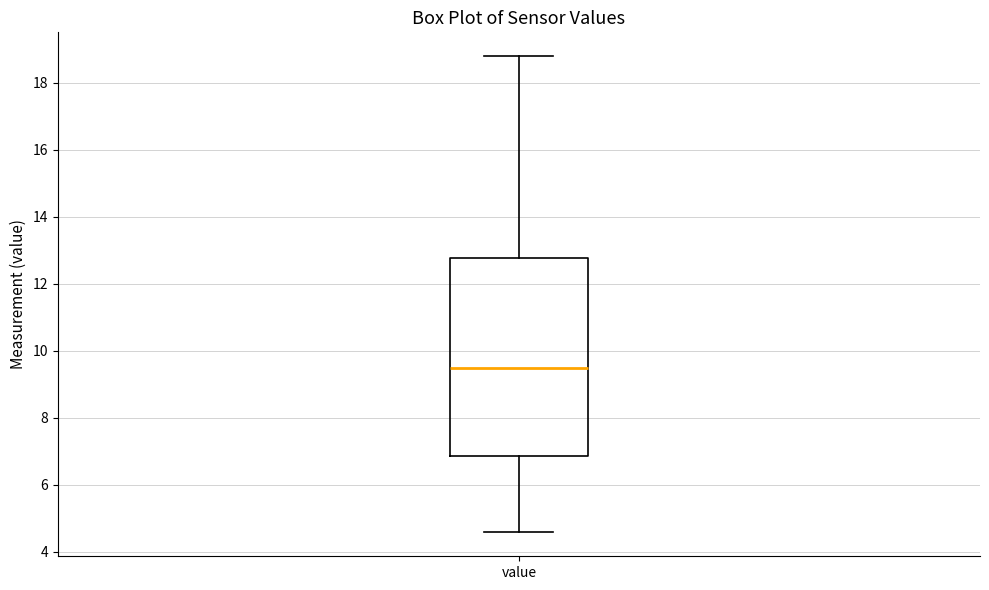

Read this box plot against the y-axis: the position of the median line, the range covered by the box, and the ends of both whiskers. The values are not printed on the chart, so give them approximately, as read against the axis.

median 9.4, box 6.8 to 12.8, whiskers 4.6 to 18.8